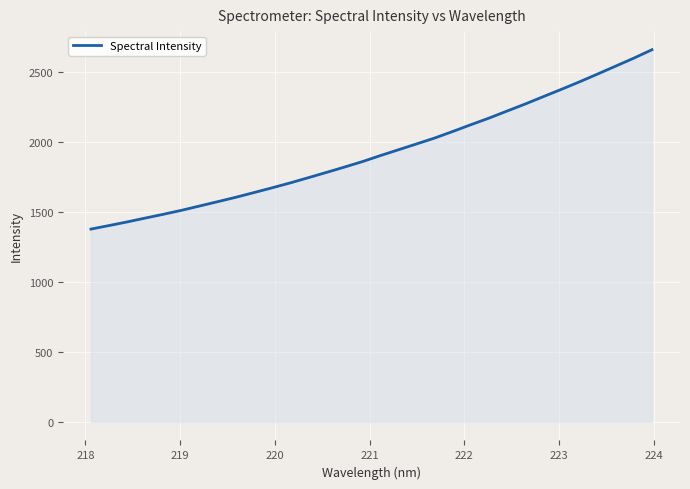

What is the difference between the maximum and minimum values?

1280.4